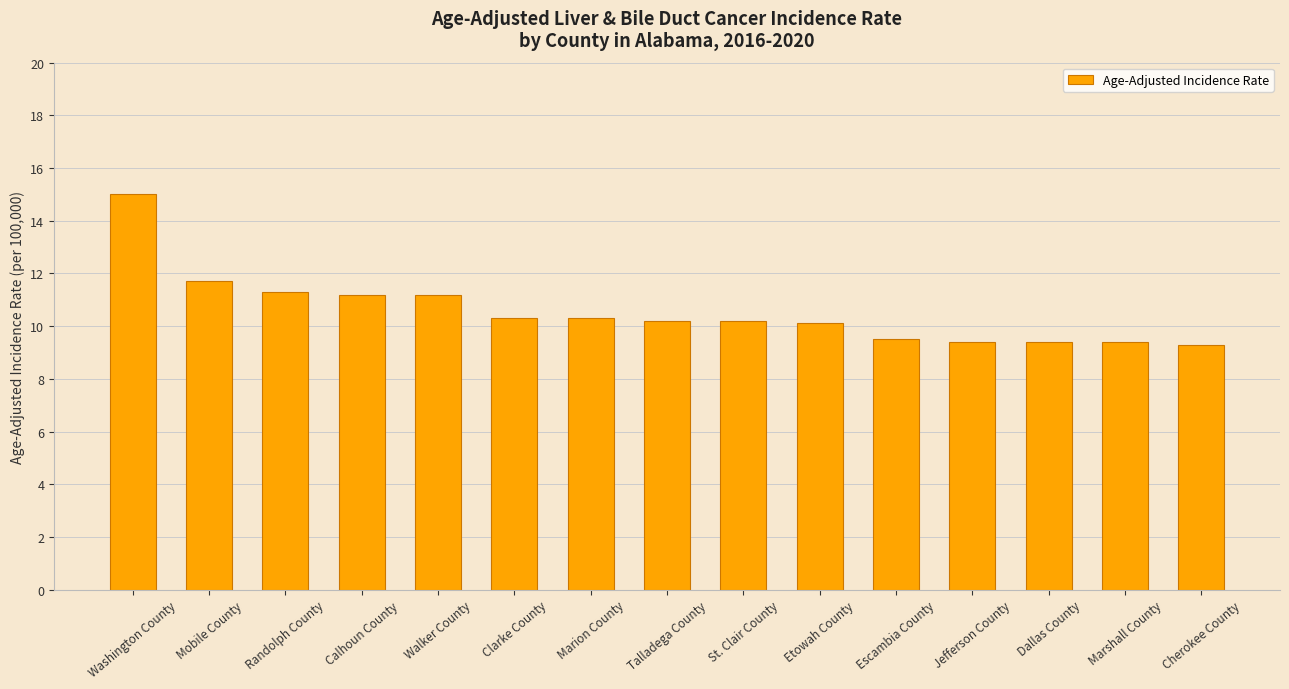

What is the maximum value shown in the chart?

15.0